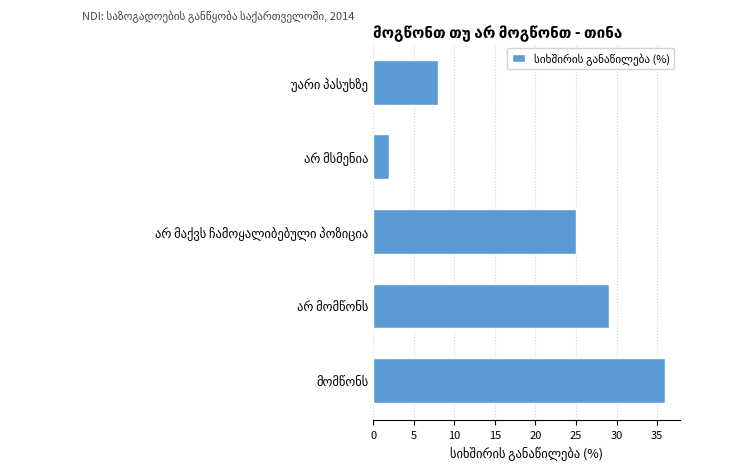

What is the average value?

20